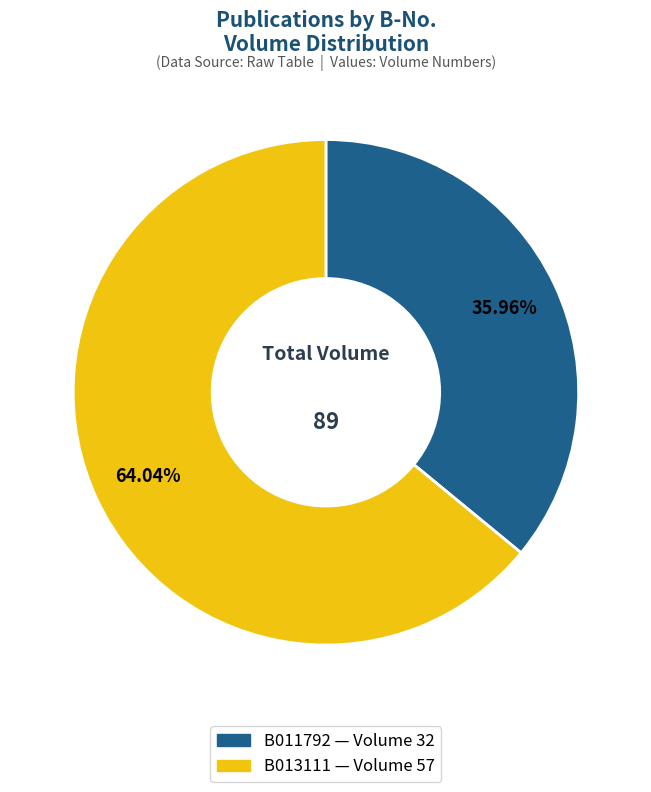

Which category has the biggest portion of the pie?

B013111